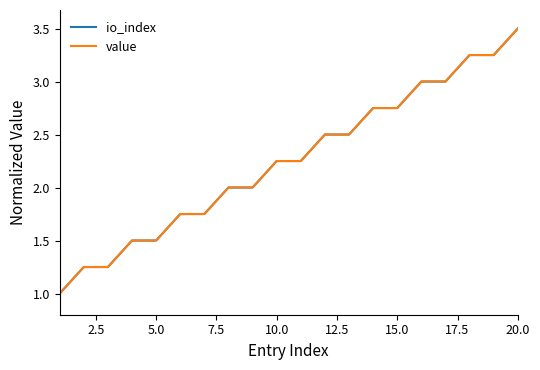

What is the maximum value for io_index?

3.5